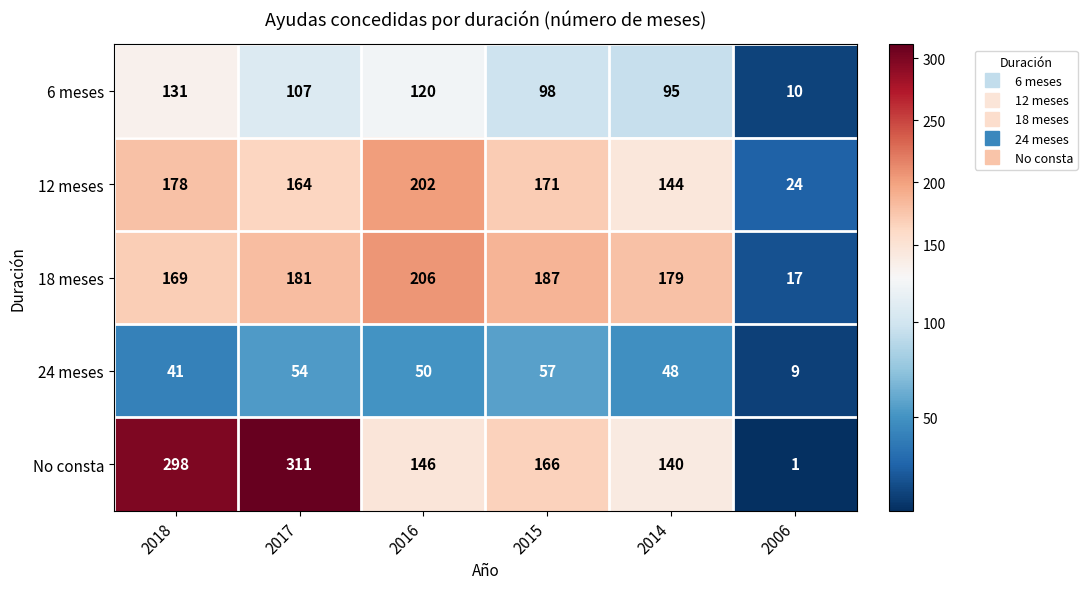

What is the spread (max minus min) of values at 2014?

131